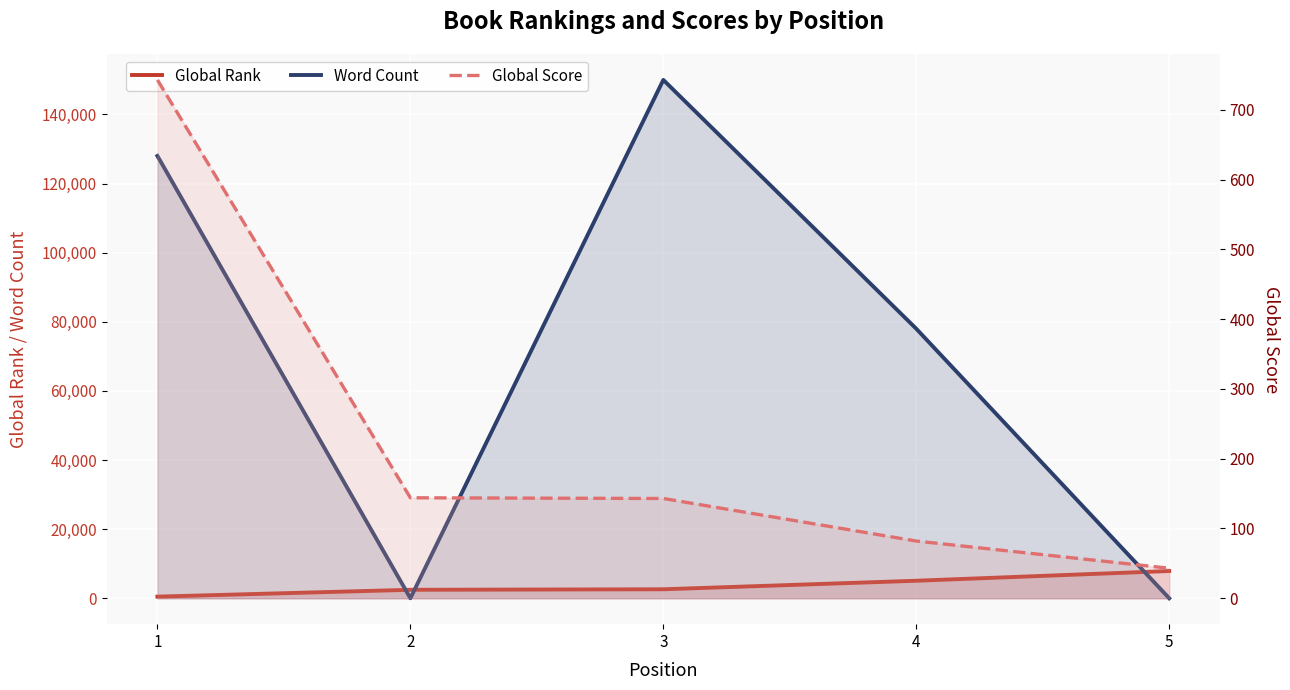

The value of Global Rank at 1 is 467. True or false?

True